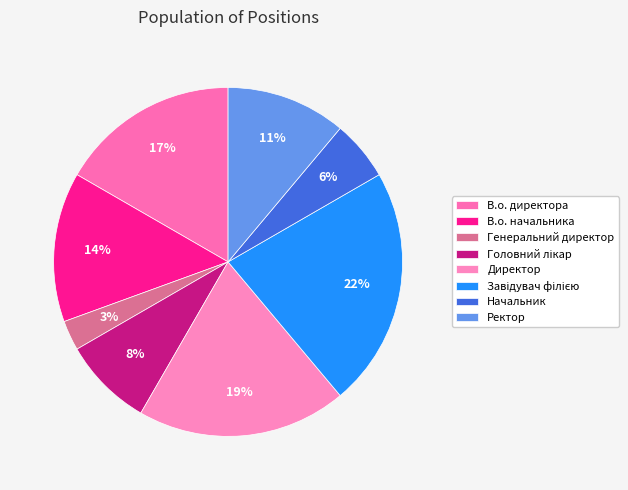

Count the number of slices in the pie.

8